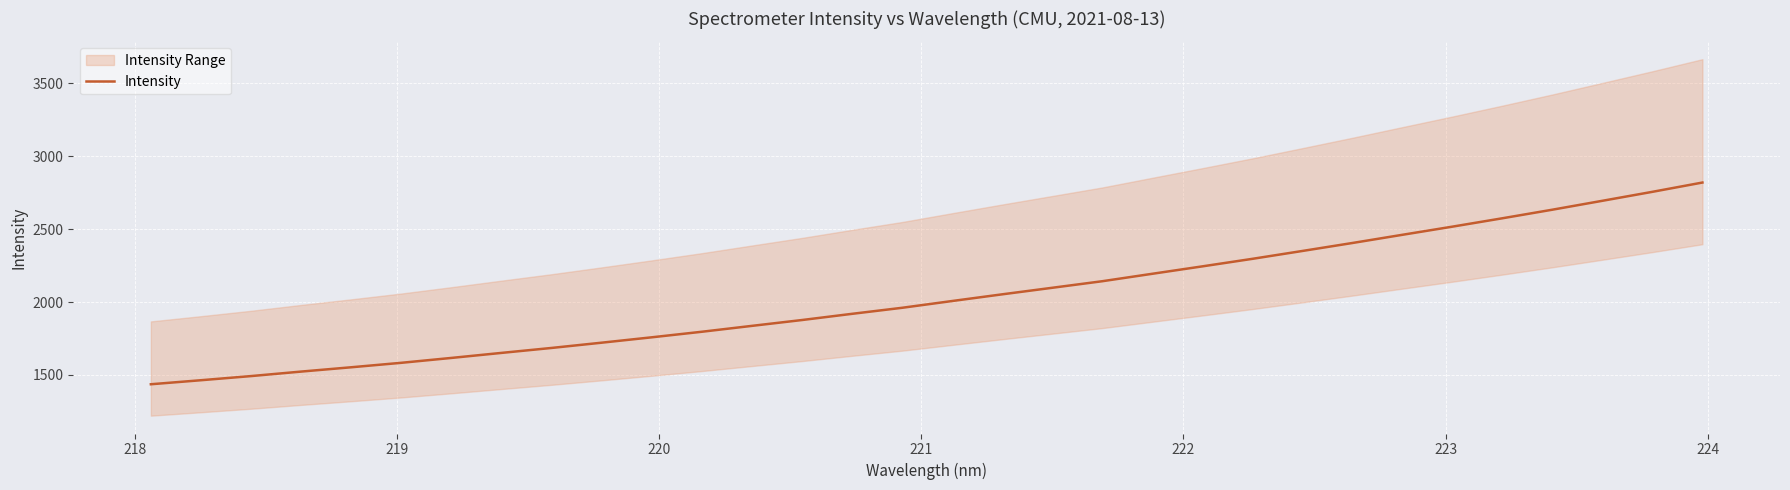

What is the lowest value of the Intensity series?

1436.5